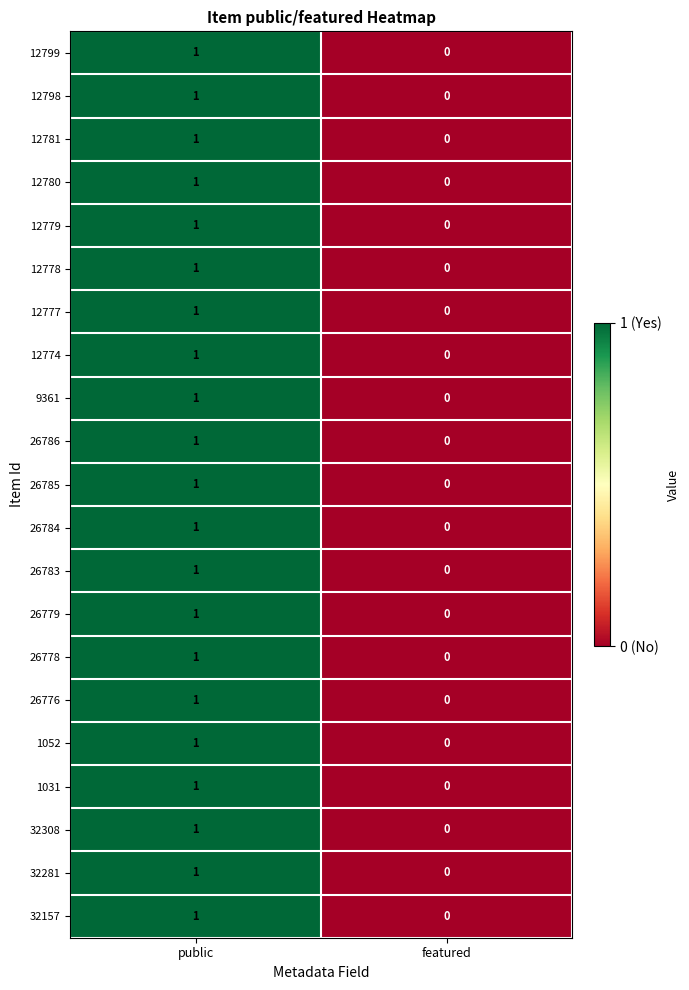

What is the total value across all series at public?

21